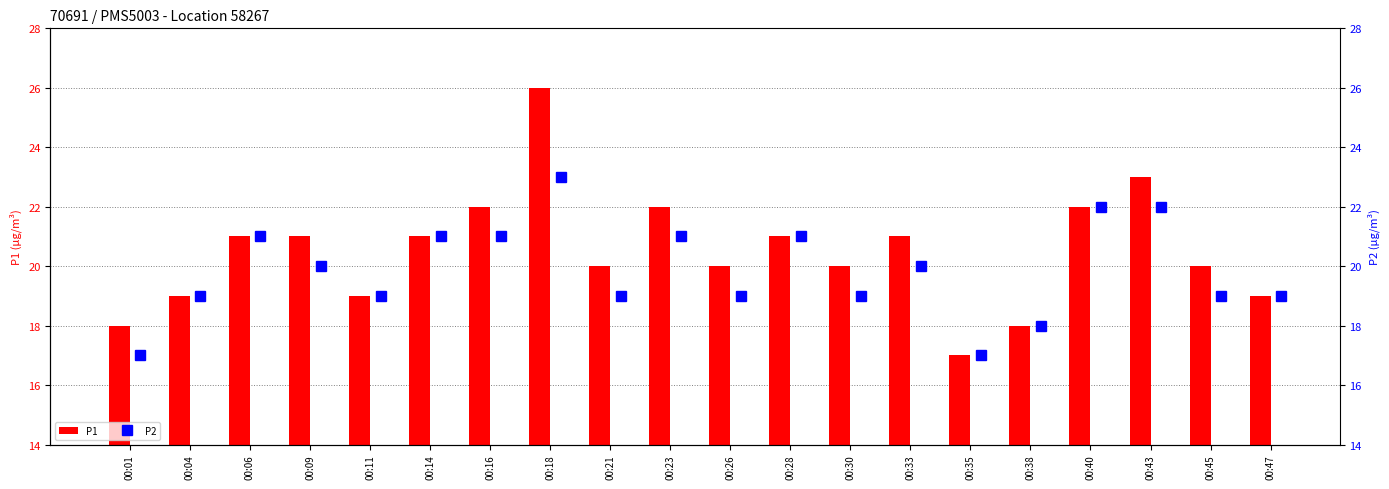

How many data points does each series have?

20